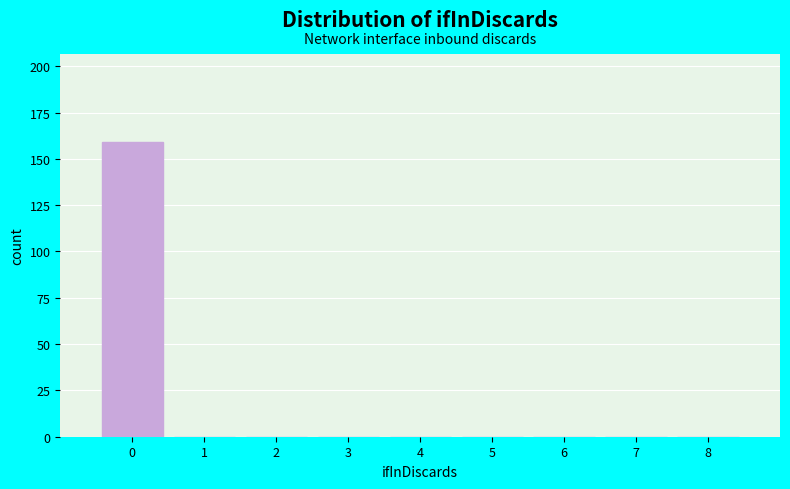

Over which range of the x-axis is the bar tallest?

-0.5 to 0.5